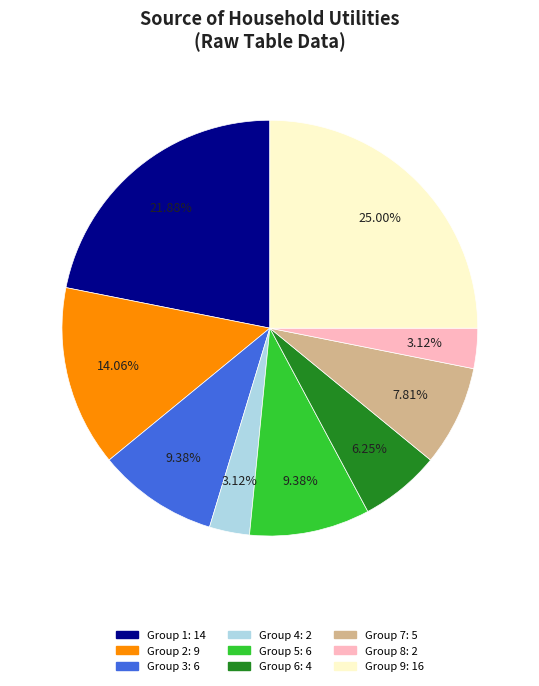

Is there any slice that represents more than half of the pie?

No